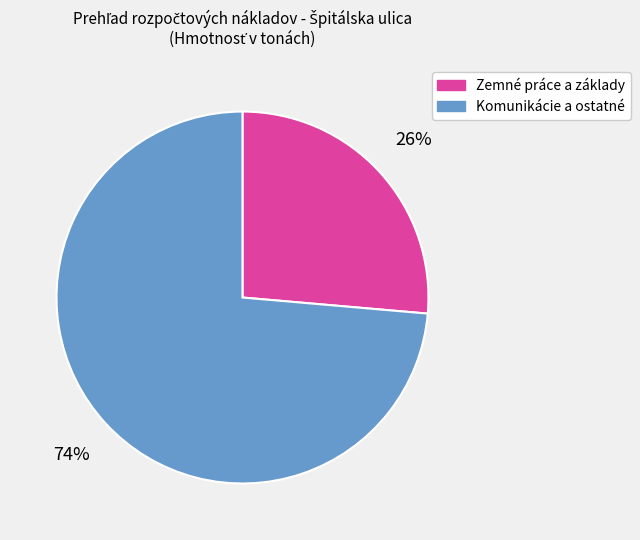

Rank the categories by value from lowest to highest.

Zemné práce a základy, Komunikácie a ostatné